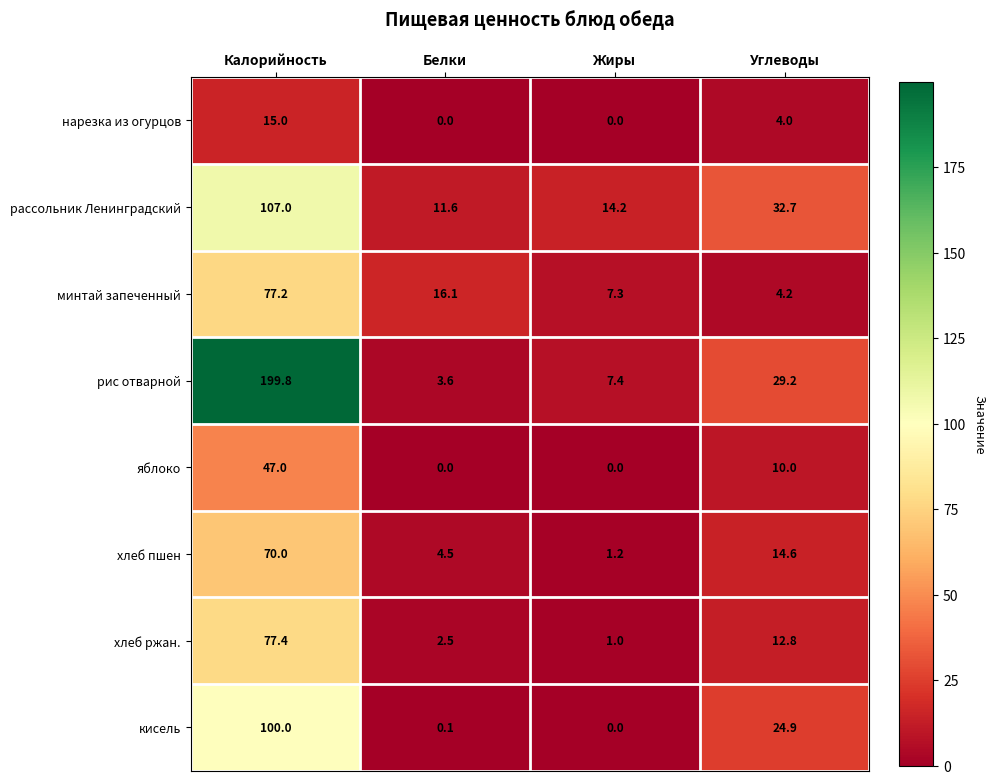

True or false: нарезка из огурцов has a value of 4.0 at Углеводы.

True